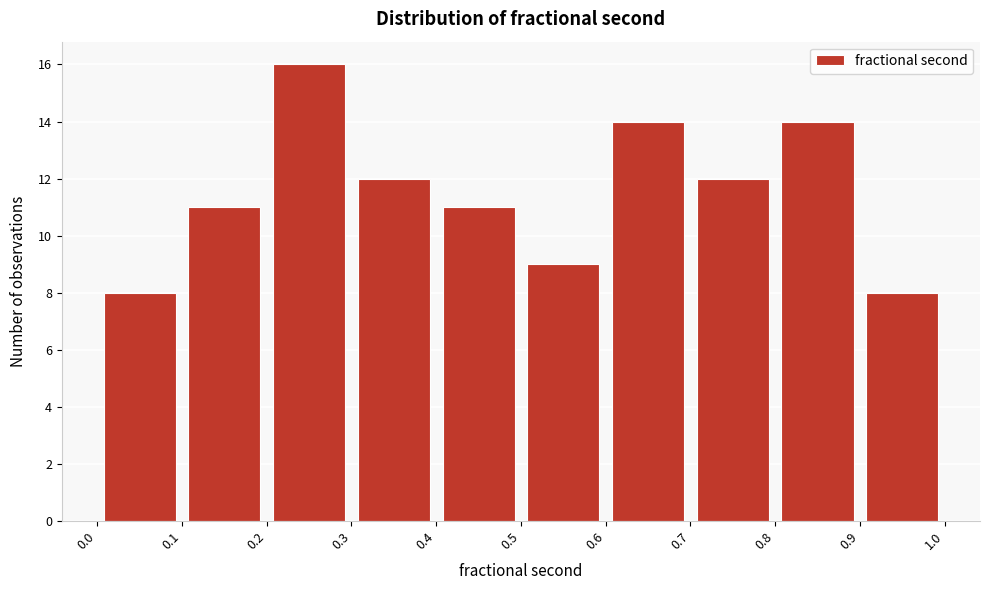

Which range on the x-axis has the tallest bar?

0.2 to 0.3